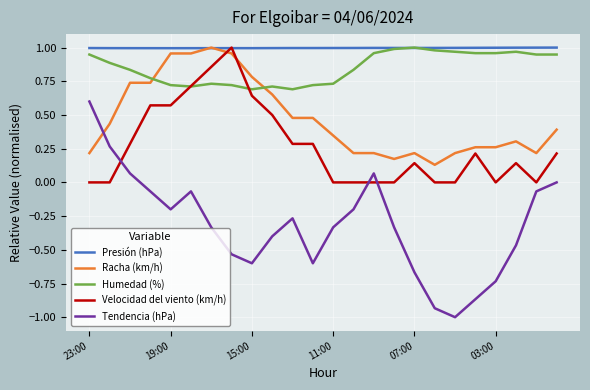

True or false: Humedad (%) and Tendencia (hPa) cross at least once.

False